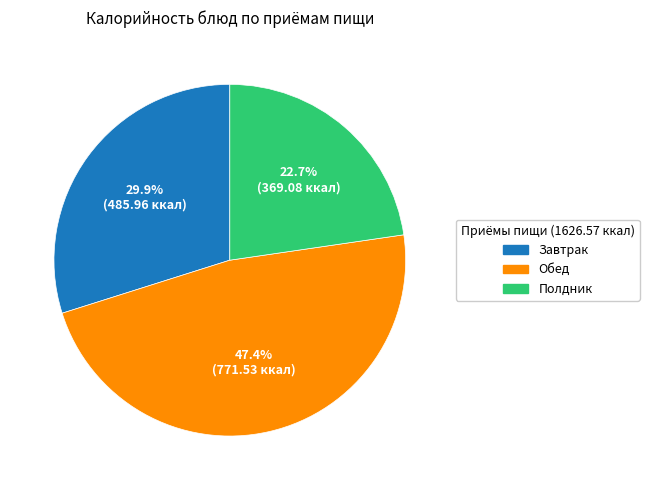

Does any single category account for the majority?

No